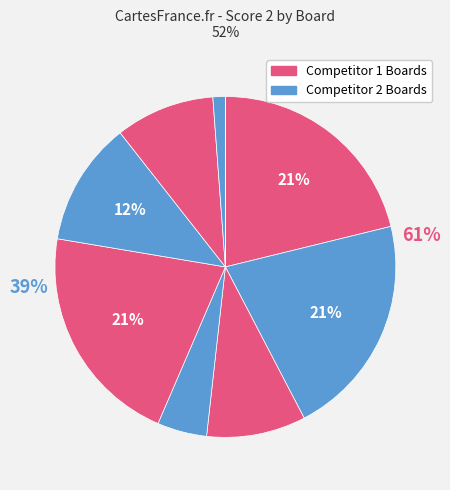

To the nearest percent, what is the combined percentage of Board 7 and Board 6?

21%